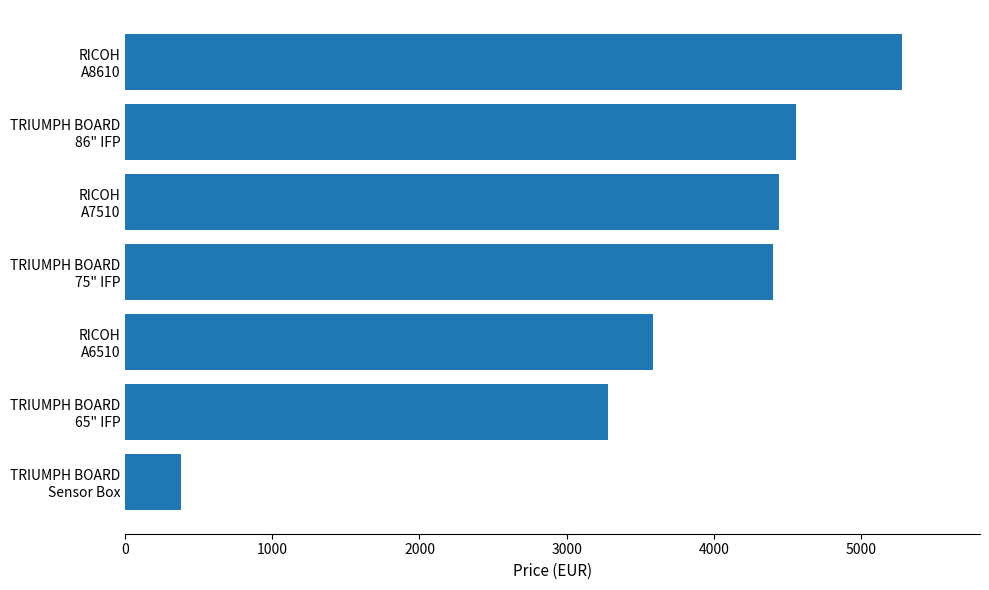

Reading top to bottom, what are all the values shown in this chart?

5280.0	4558.8	4440.0	4399.0	3588.0	3279.0	382.8